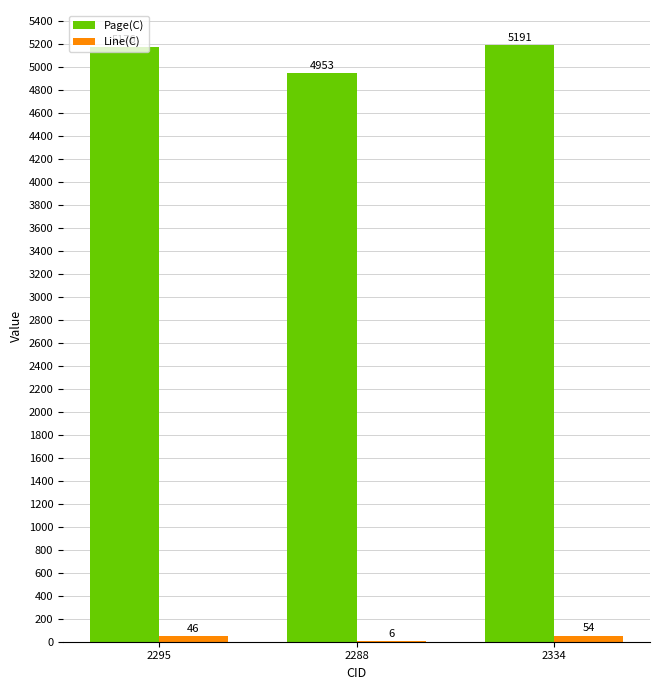

Is it true that Page(C) equals 5191 at 2334?

True